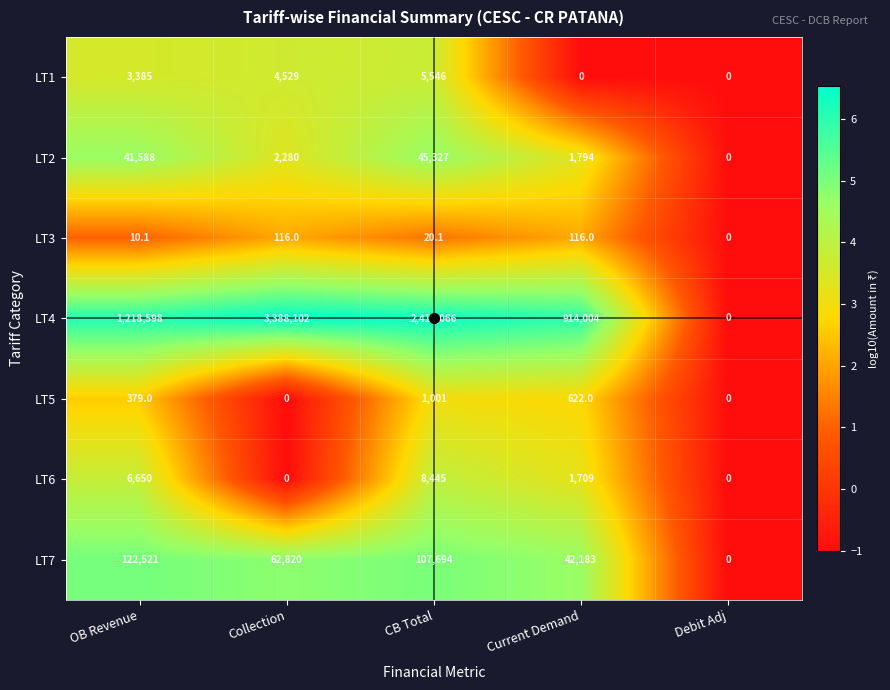

At which label does LT3 first exceed 20?

Collection